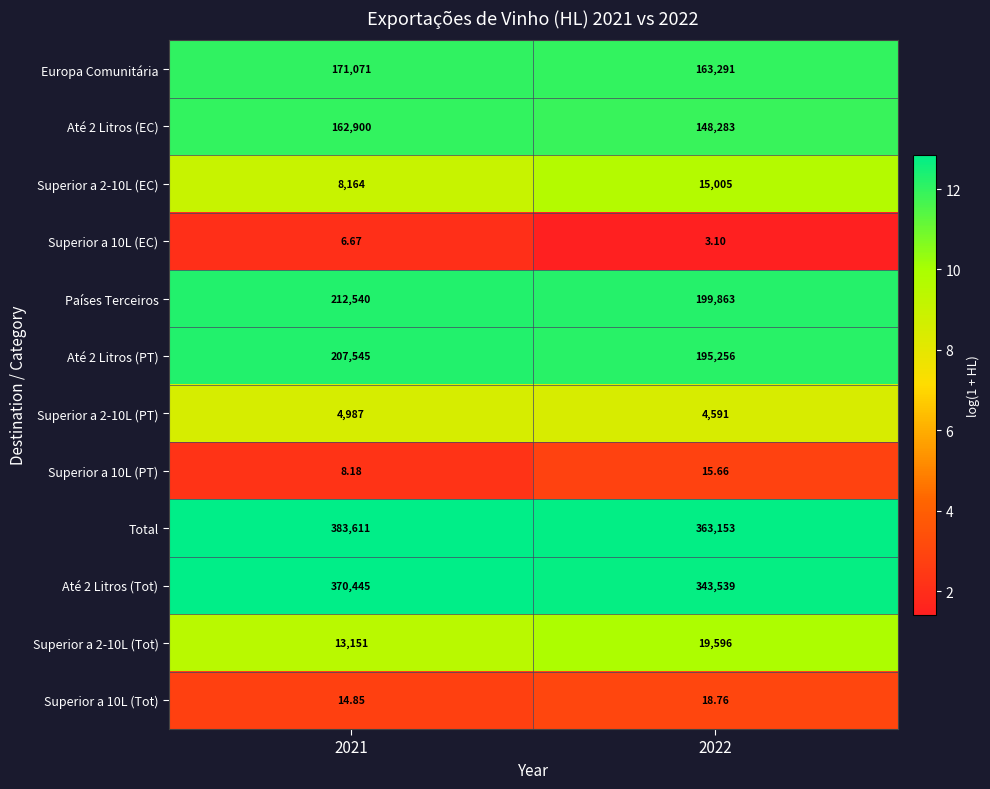

At 2022, list the series in order from smallest to largest.

Superior a 10L (EC), Superior a 10L (PT), Superior a 10L (Tot), Superior a 2-10L (PT), Superior a 2-10L (EC), Superior a 2-10L (Tot), Até 2 Litros (EC), Europa Comunitária, Até 2 Litros (PT), Países Terceiros, Até 2 Litros (Tot), Total